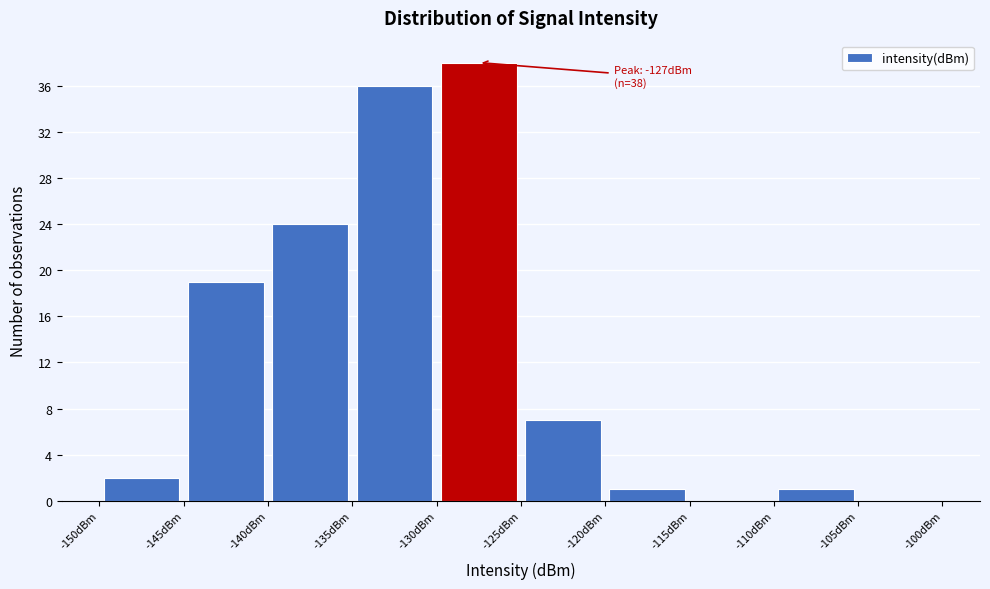

Over which range of the x-axis is the bar tallest?

-130 to -125